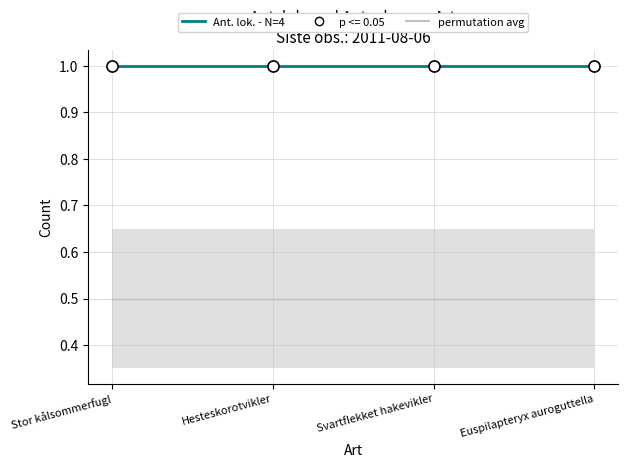

What is the label of the 3rd point from the right?

Hesteskorotvikler